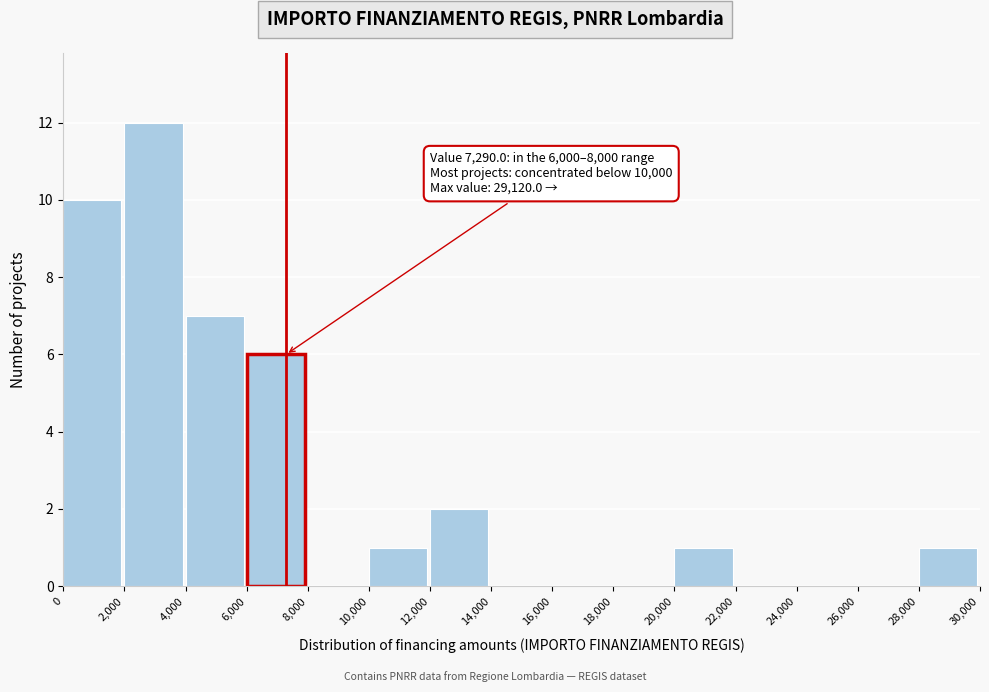

Over which range of the x-axis is the bar tallest?

2,000 to 4,000